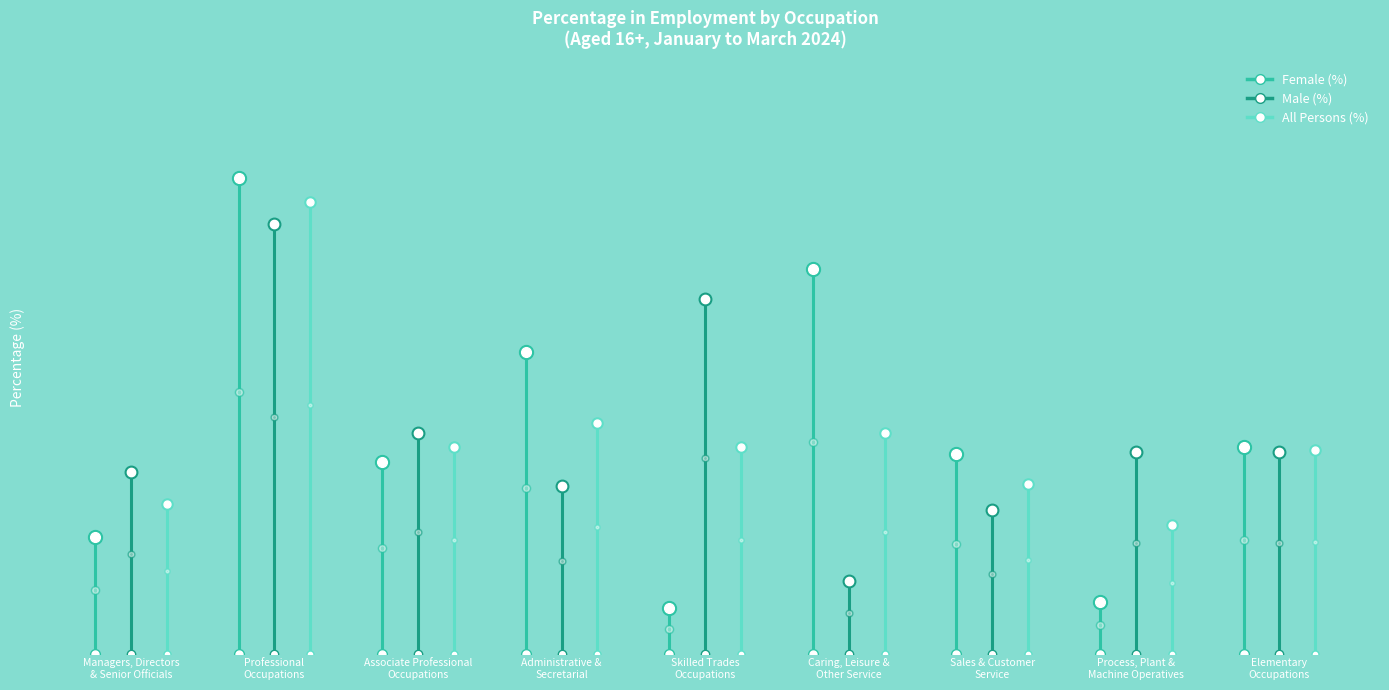

Which category has the highest value across all series?

Professional
Occupations